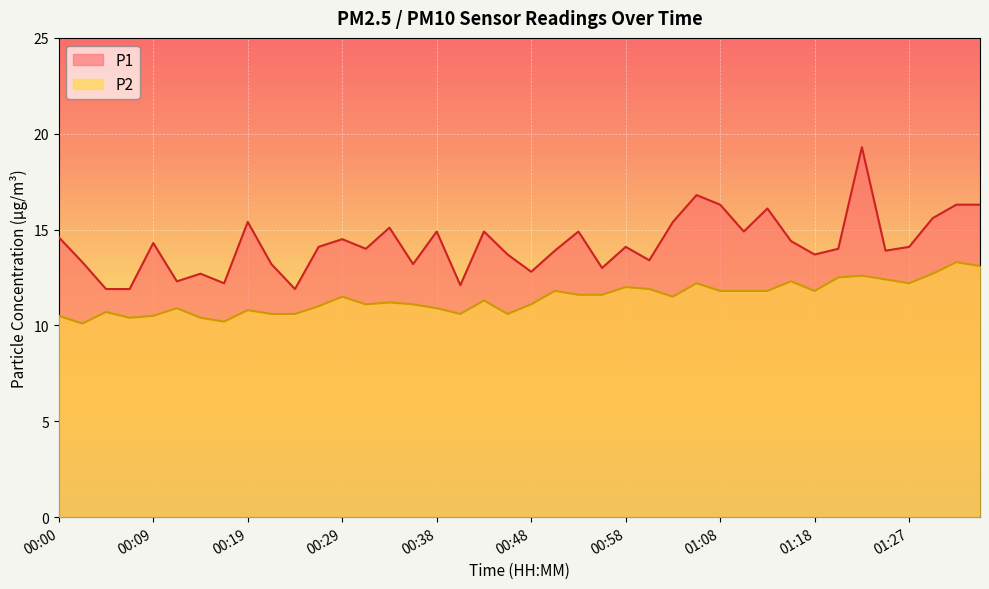

At which label does P1 reach its minimum?

00:04